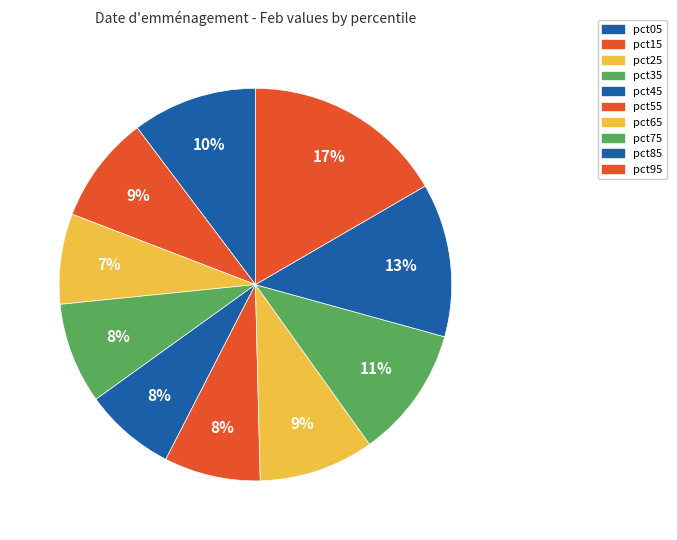

How many slices are in this pie chart?

10